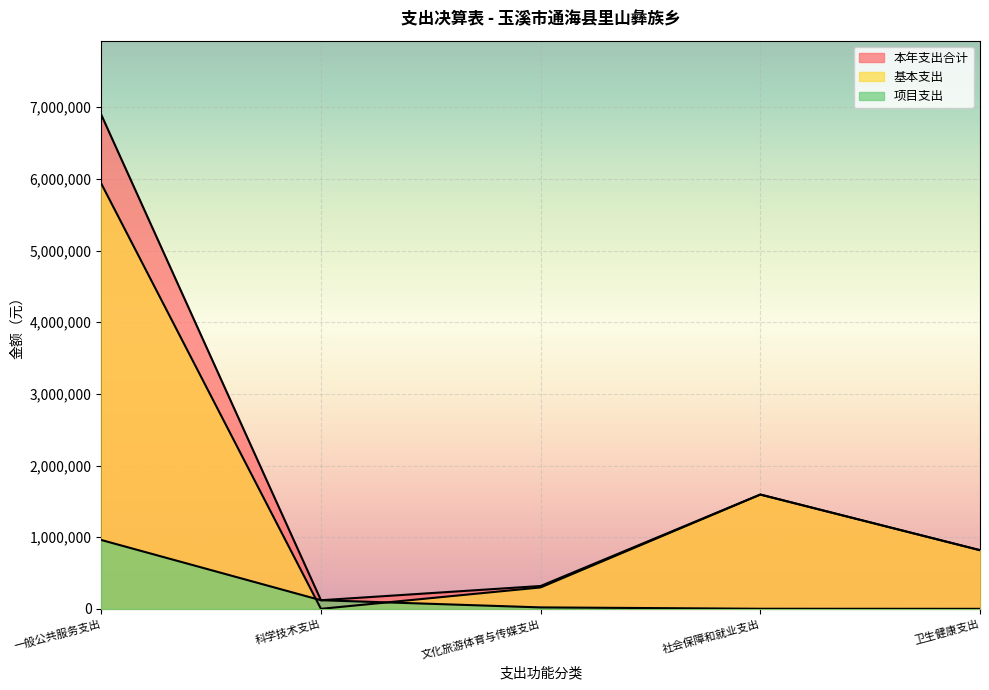

True or false: 项目支出 has a value of 26492.2 at 文化旅游体育与传媒支出.

False